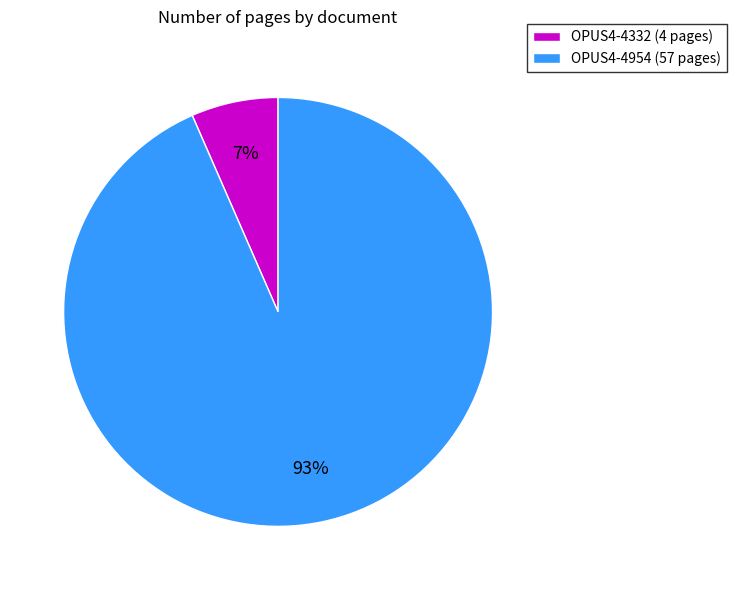

Do OPUS4-4332 and OPUS4-4954 together represent more than half of the pie?

Yes